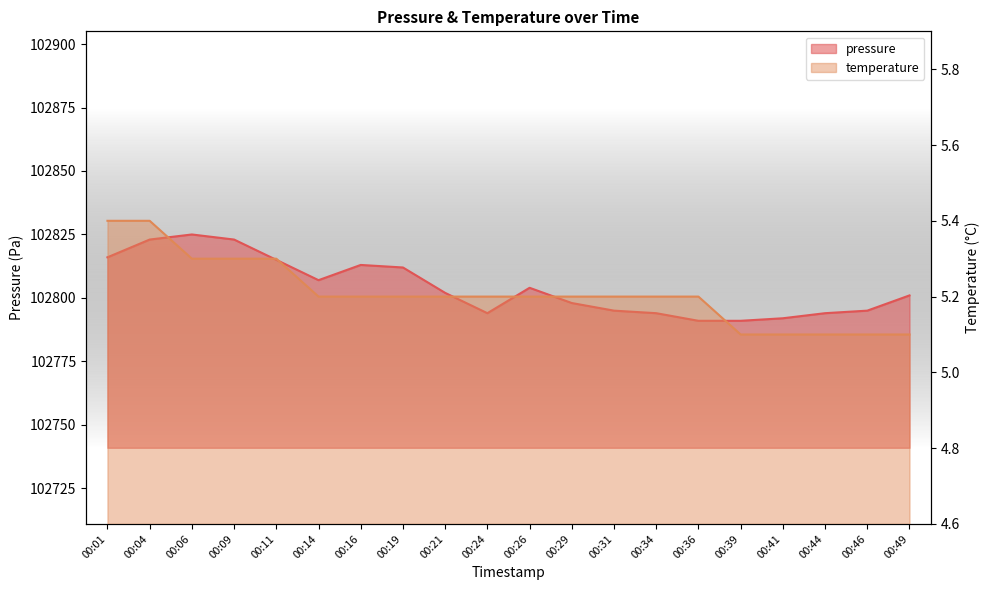

At which label is pressure closest to 102808?

00:14